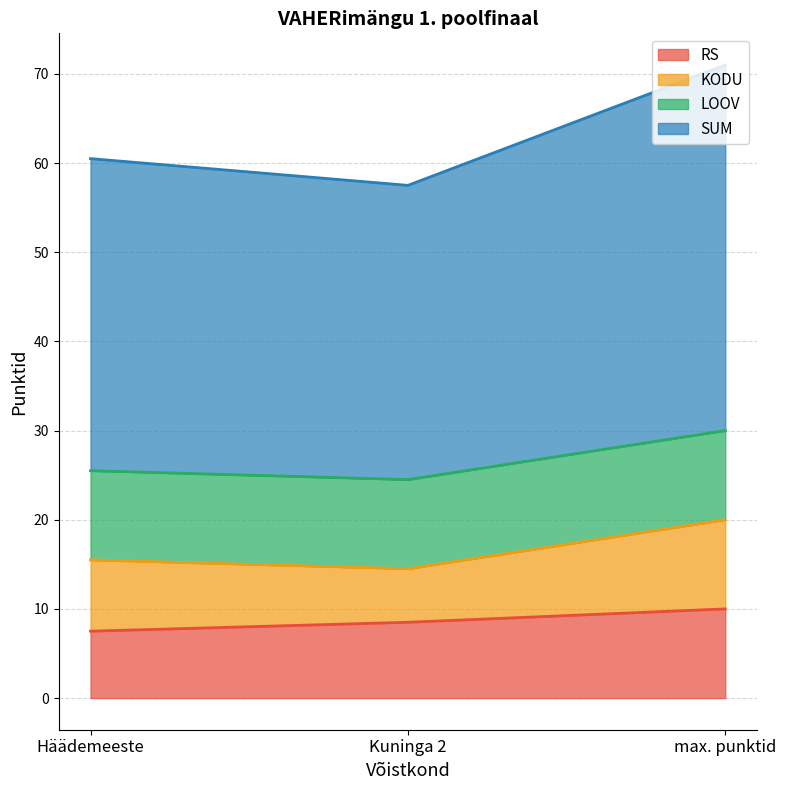

What is the maximum value shown in the chart?

71.0